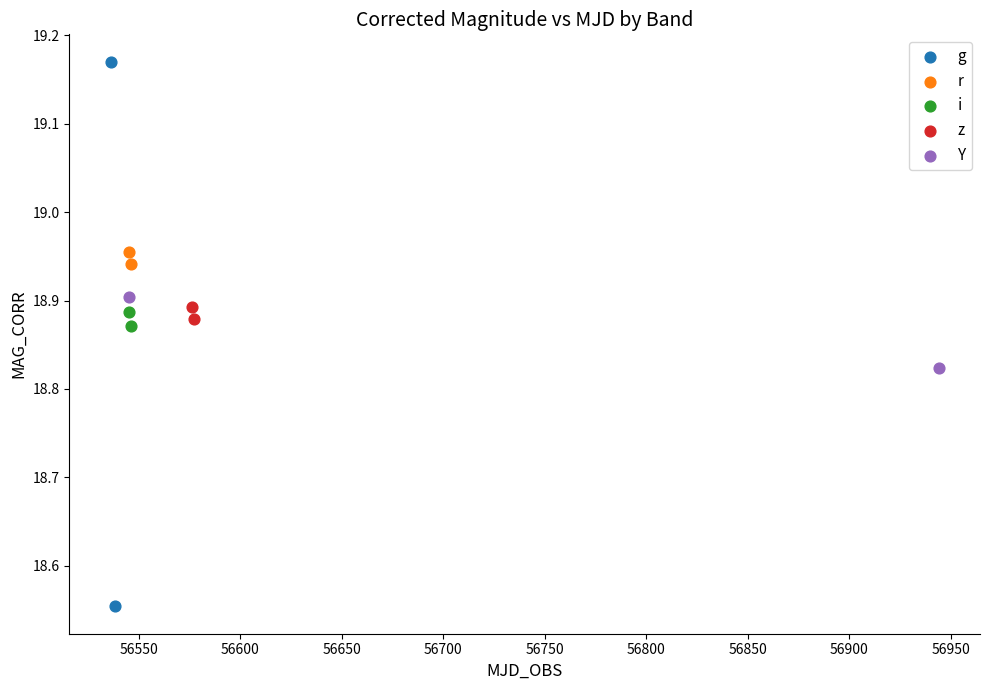

What are all the series names shown in the legend?

g, r, i, z, Y